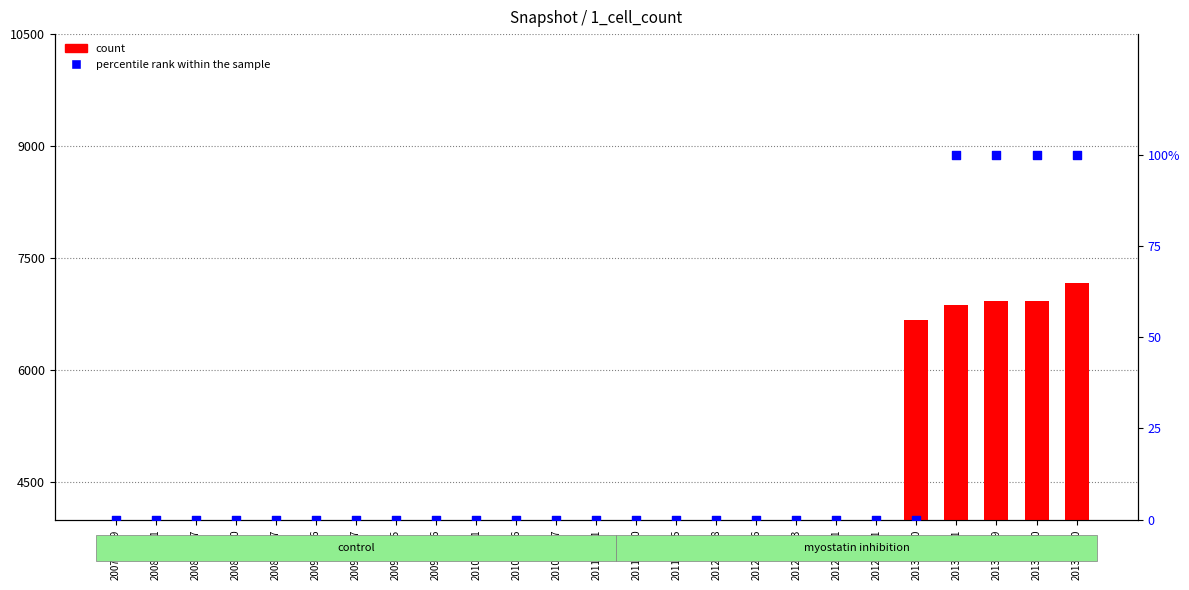

Is the value of count at 2009-09-25 greater than the value of percentile rank within the sample at 2013-05-21?

Yes